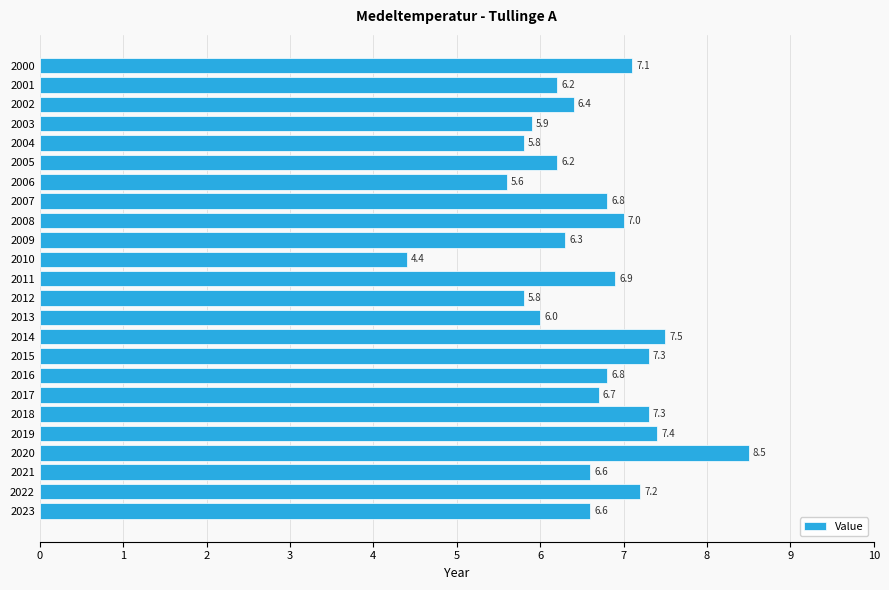

Reading top to bottom, list all the values displayed in this chart.

7.1	6.2	6.4	5.9	5.8	6.2	5.6	6.8	7.0	6.3	4.4	6.9	5.8	6.0	7.5	7.3	6.8	6.7	7.3	7.4	8.5	6.6	7.2	6.6